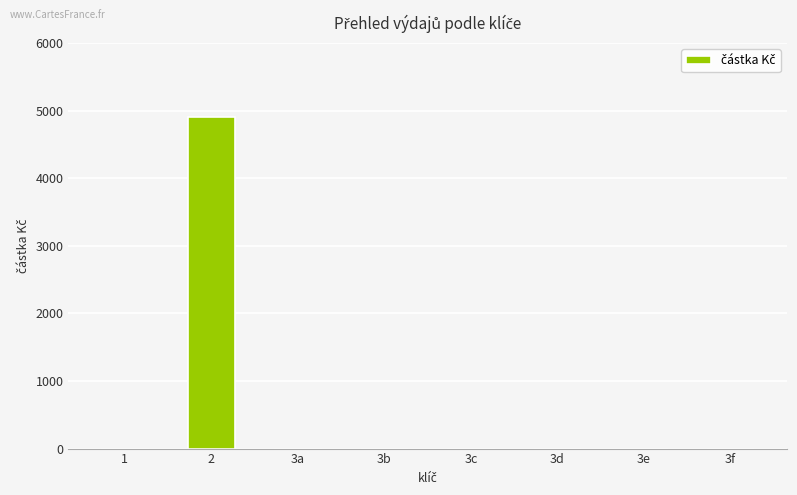

The value at 3d is 2784. True or false?

False